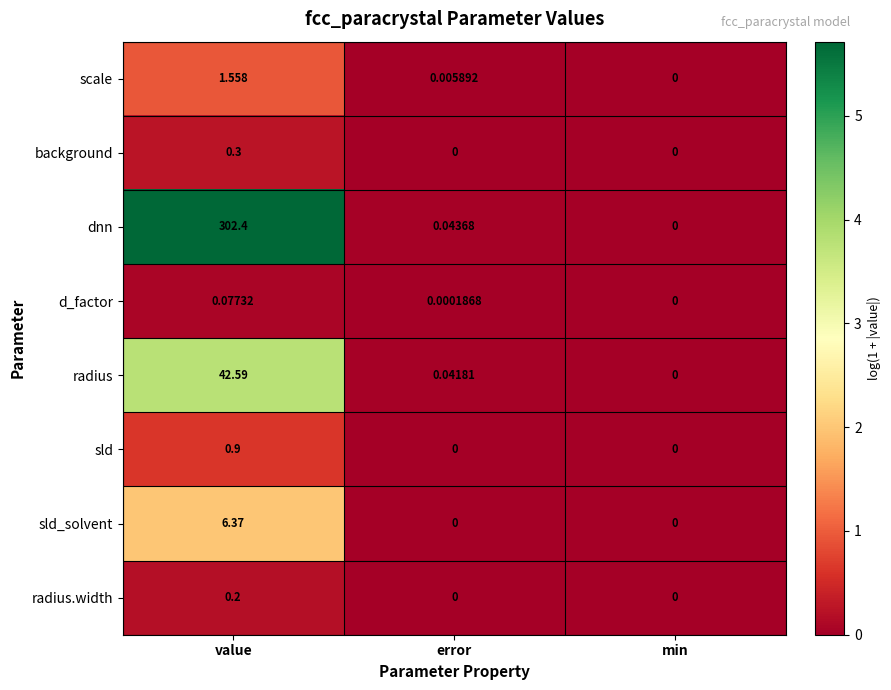

Rank the series by their maximum value, from highest to lowest.

dnn, radius, sld_solvent, scale, sld, background, radius.width, d_factor